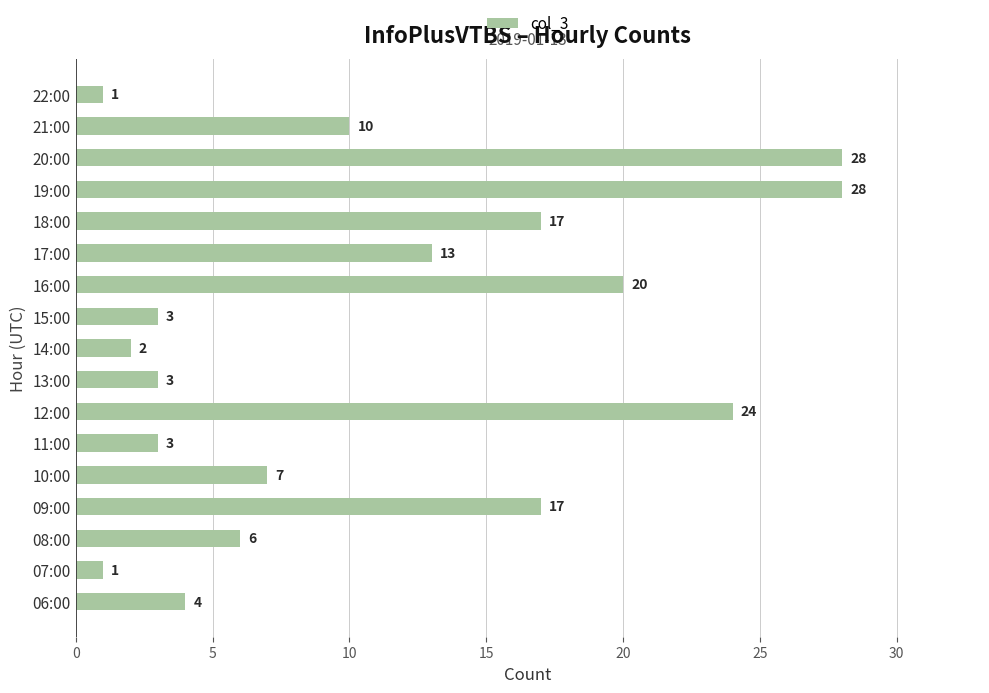

At which label is the value closest to 14?

17:00